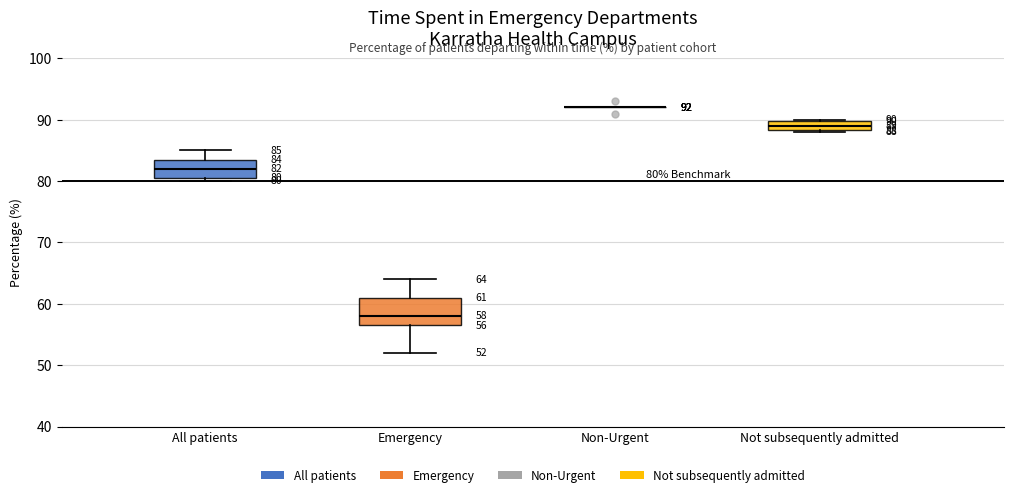

Which box is the tallest, from its lower edge to its upper edge?

Emergency